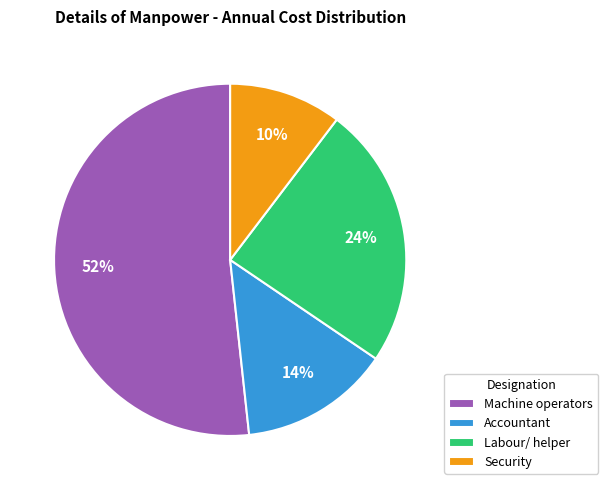

To the nearest percent, what portion does Machine operators represent?

52%